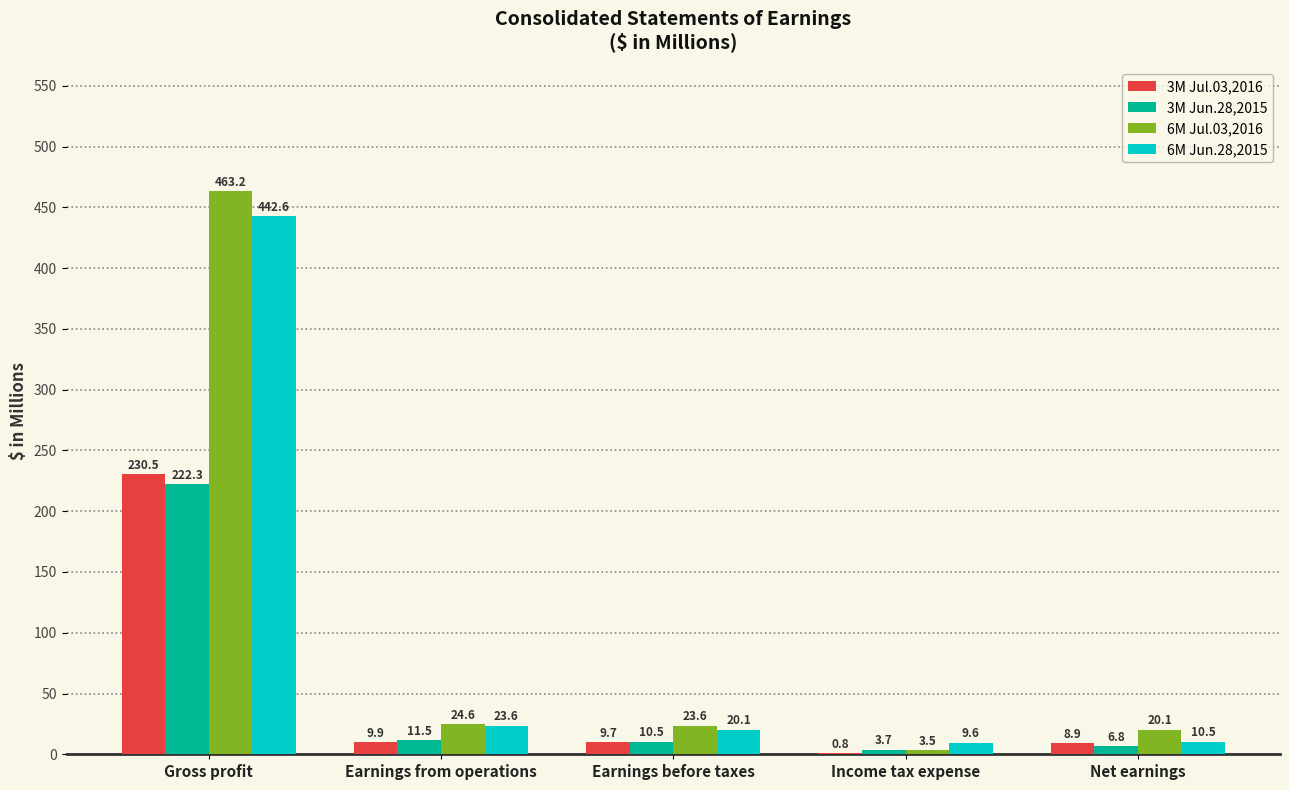

At which label does 3M Jun.28,2015 first exceed 10?

Gross profit